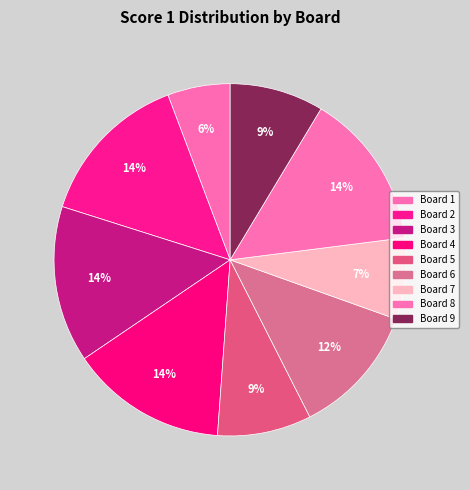

How many slices are in this pie chart?

9